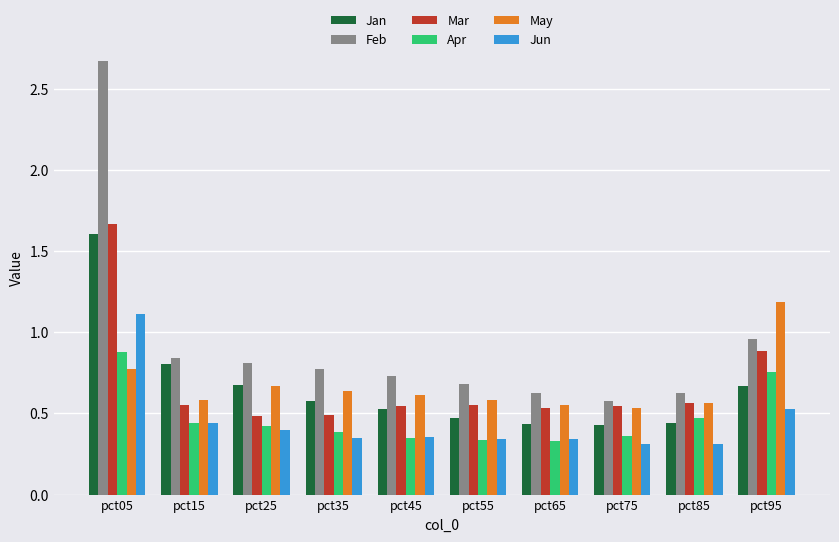

What is the sum of all Feb values?

9.3